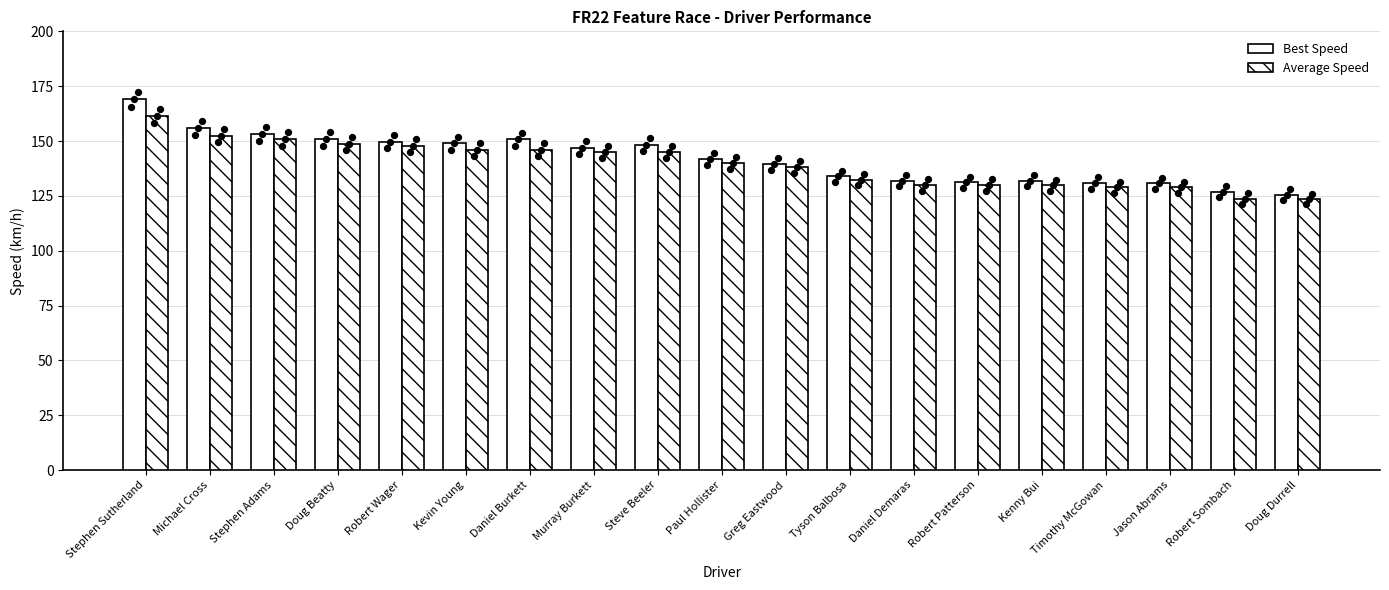

At which category is the sum across all series the highest?

Stephen Sutherland